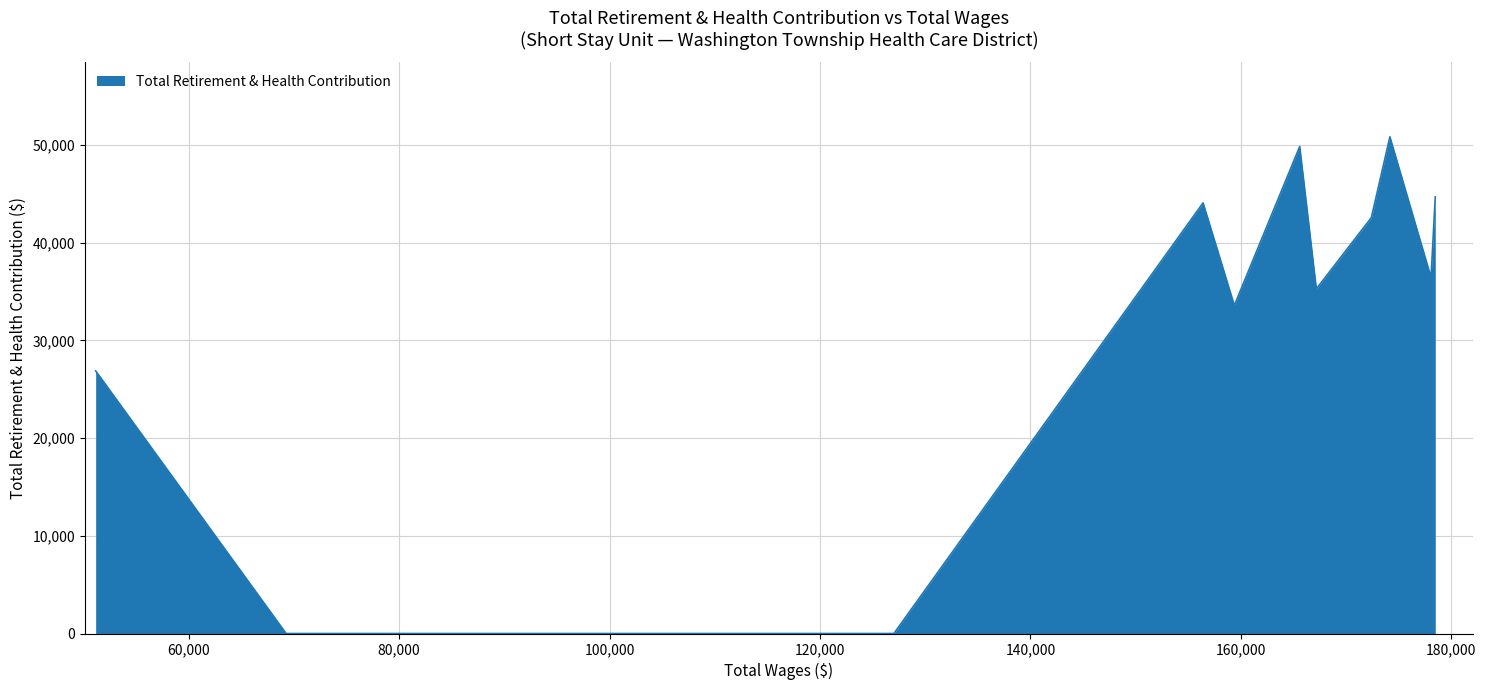

How many lines are shown in the chart?

1